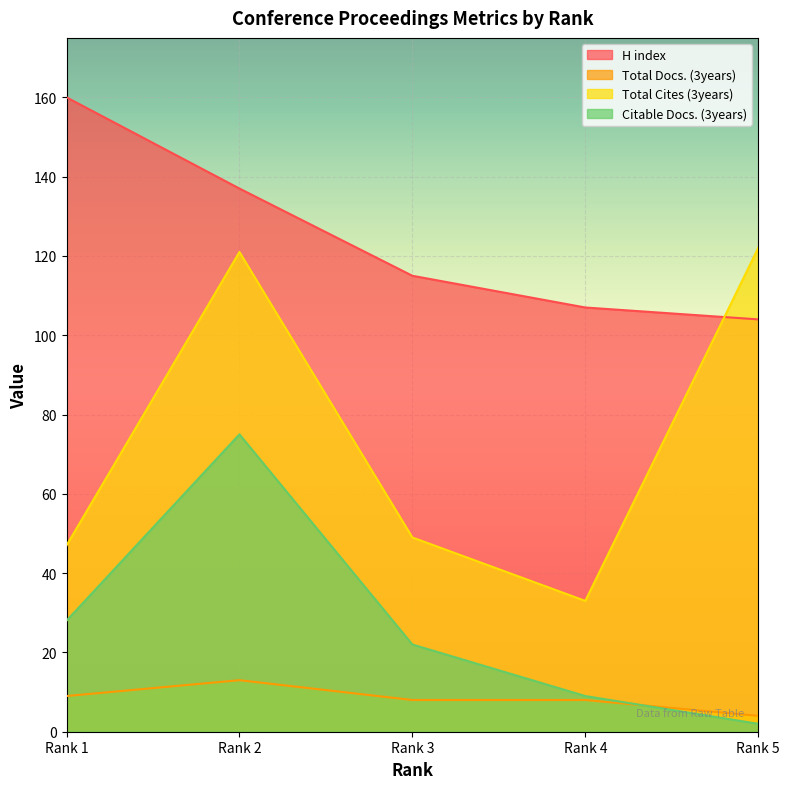

Reading left to right, what are all the values shown in this chart?

H index: Rank 1=160	Rank 2=137	Rank 3=115	Rank 4=107	Rank 5=104
Total Docs. (3years): Rank 1=9	Rank 2=13	Rank 3=8	Rank 4=8	Rank 5=4
Total Cites (3years): Rank 1=47	Rank 2=121	Rank 3=49	Rank 4=33	Rank 5=122
Citable Docs. (3years): Rank 1=28	Rank 2=75	Rank 3=22	Rank 4=9	Rank 5=2